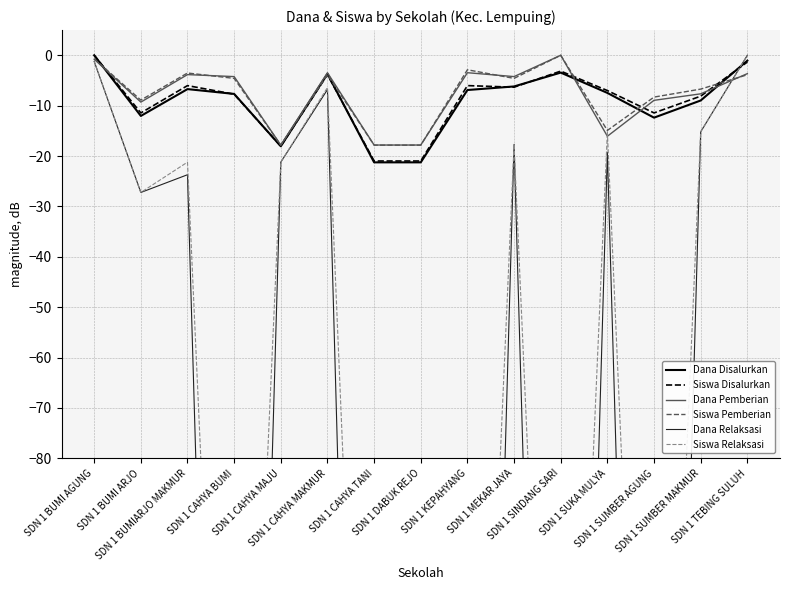

List the series in order of their peak value, highest first.

Dana Disalurkan, Siswa Disalurkan, Dana Pemberian, Siswa Pemberian, Dana Relaksasi, Siswa Relaksasi